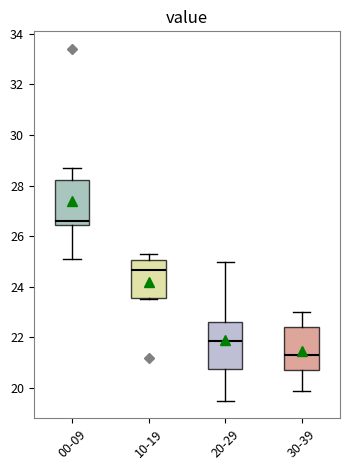

Reading left to right, transcribe this box plot: for each box, give where its median line is, the range the box spans, and where its two whiskers end, as read against the y-axis. The values are not printed on the chart, so give them approximately, as read against the axis.

00-09: median 26.6, box 26.4 to 28.2, whiskers 25.2 to 28.8
10-19: median 24.6, box 23.6 to 25.0, whiskers 23.6 (just below the box's lower edge) to 25.4
20-29: median 21.8, box 20.8 to 22.6, whiskers 19.6 to 25.0
30-39: median 21.4, box 20.8 to 22.4, whiskers 20.0 to 23.0